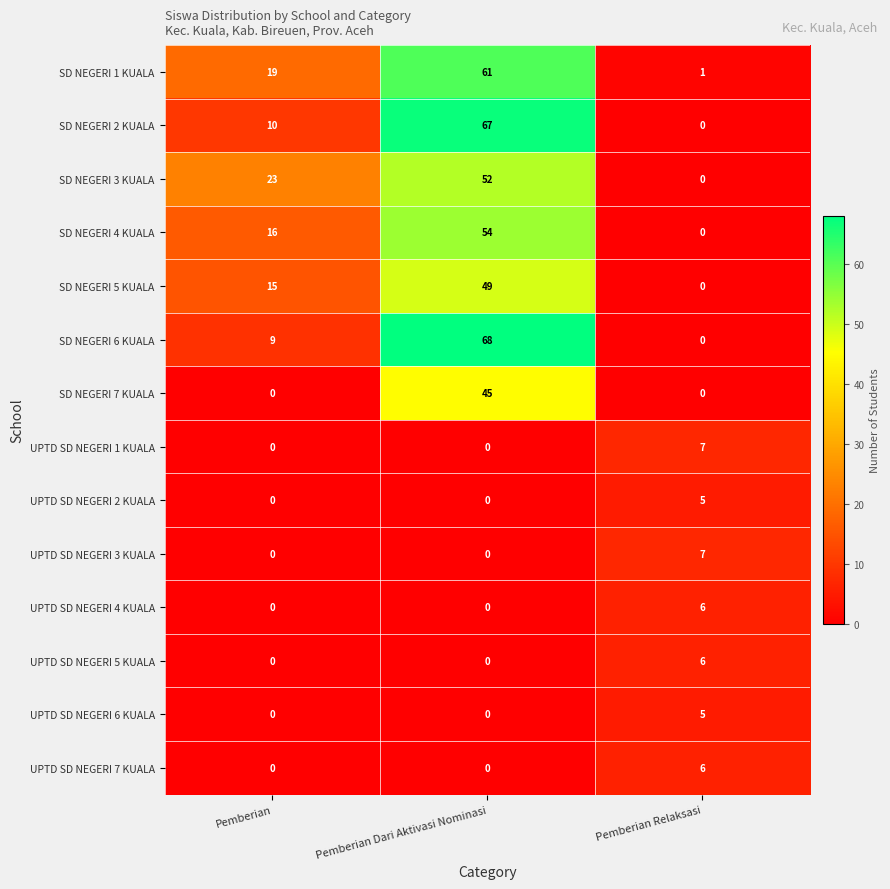

The value of SD NEGERI 1 KUALA at Pemberian is 19. True or false?

True